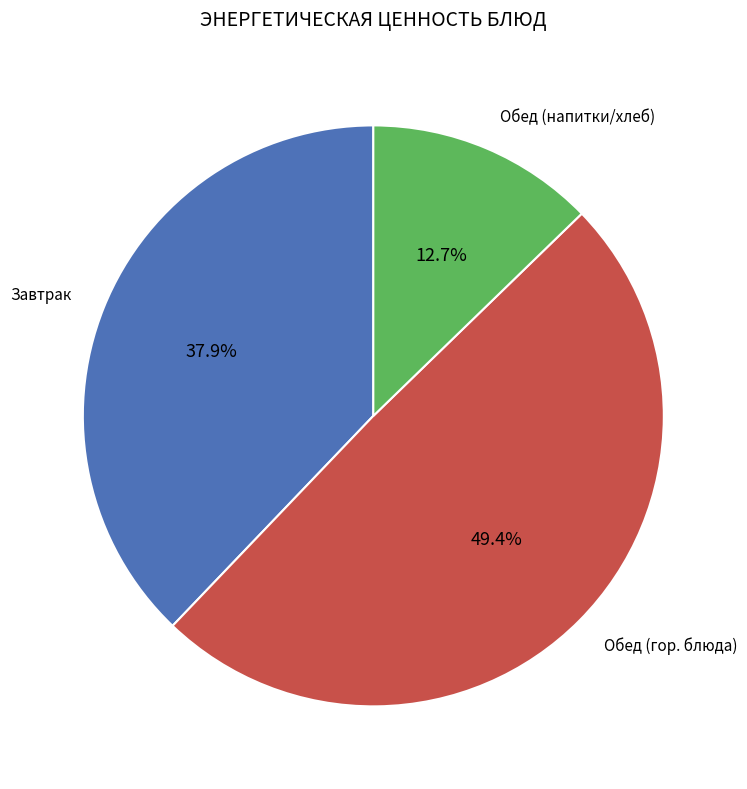

Is there a majority slice in this chart?

No